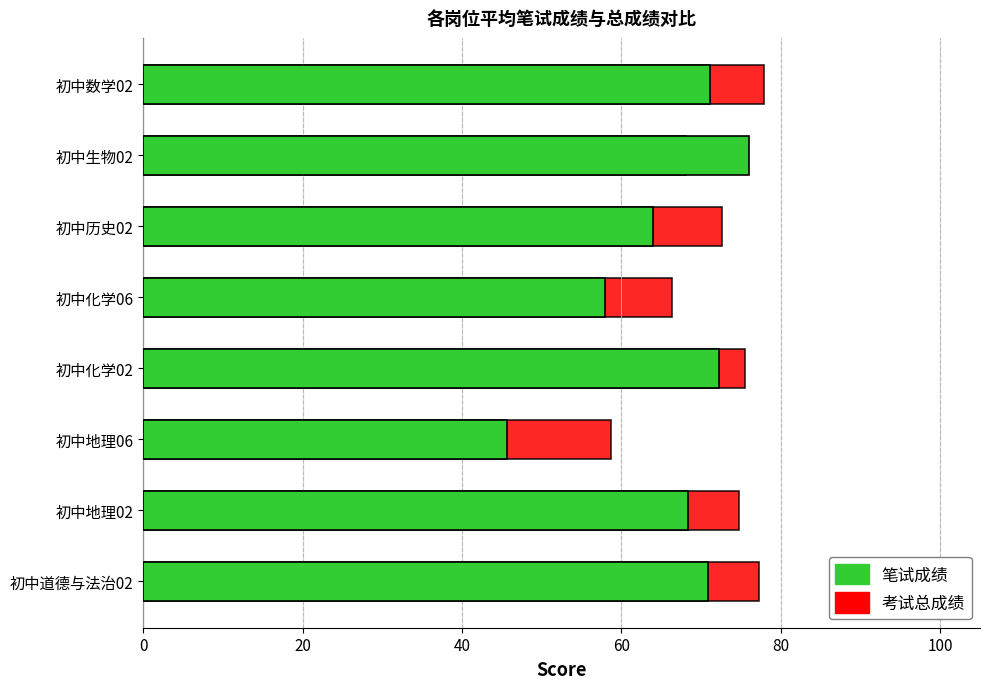

What is the sum of all 考试总成绩 values?

571.2